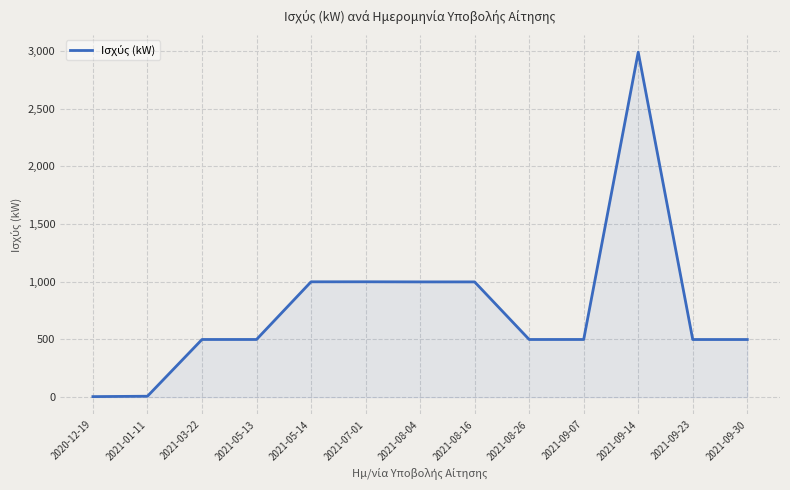

Between 2021-05-14 and 2021-09-23, which is larger?

2021-05-14